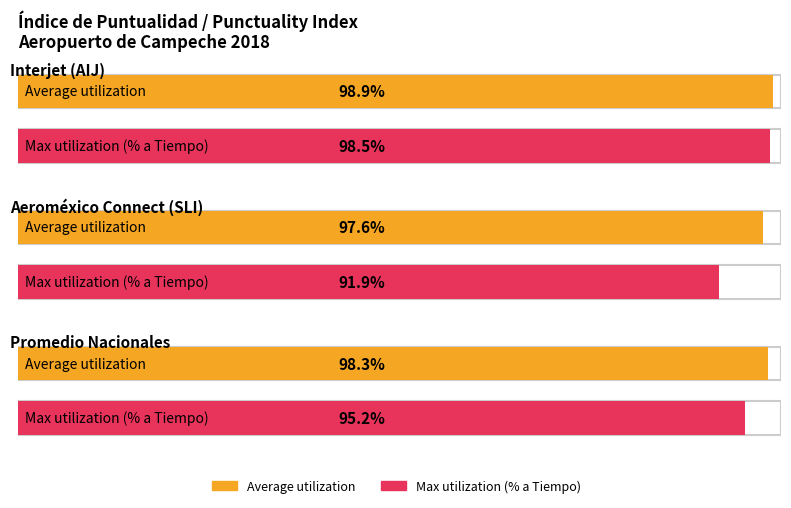

At which label does Average utilization reach its minimum?

Aeroméxico Connect (SLI)